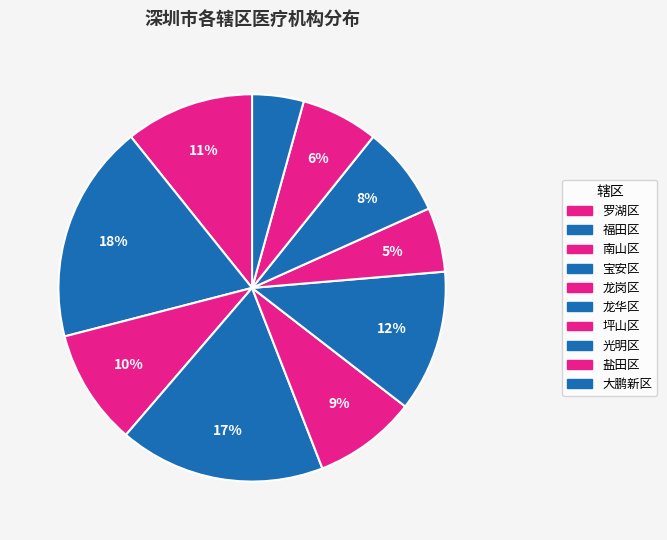

What is the ratio of the value at 南山区 to the value at 光明区?

1.3